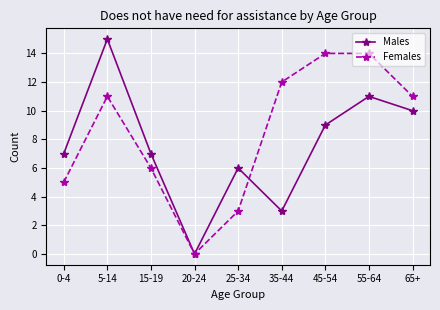

True or false: Males and Females cross at least once.

True